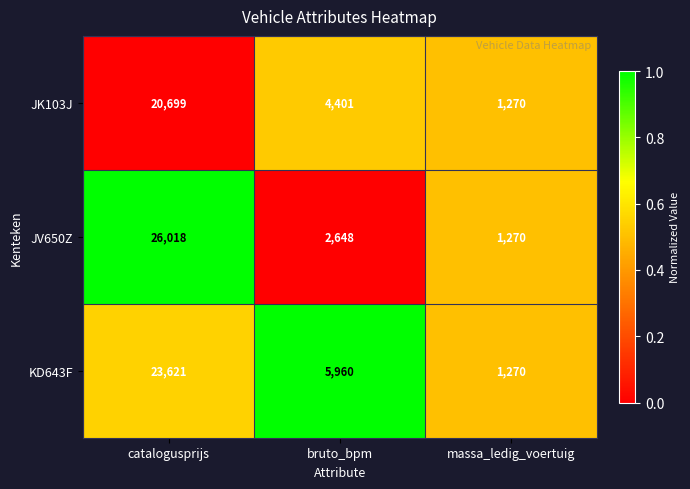

What is the sum of the JV650Z values at catalogusprijs and massa_ledig_voertuig?

27288